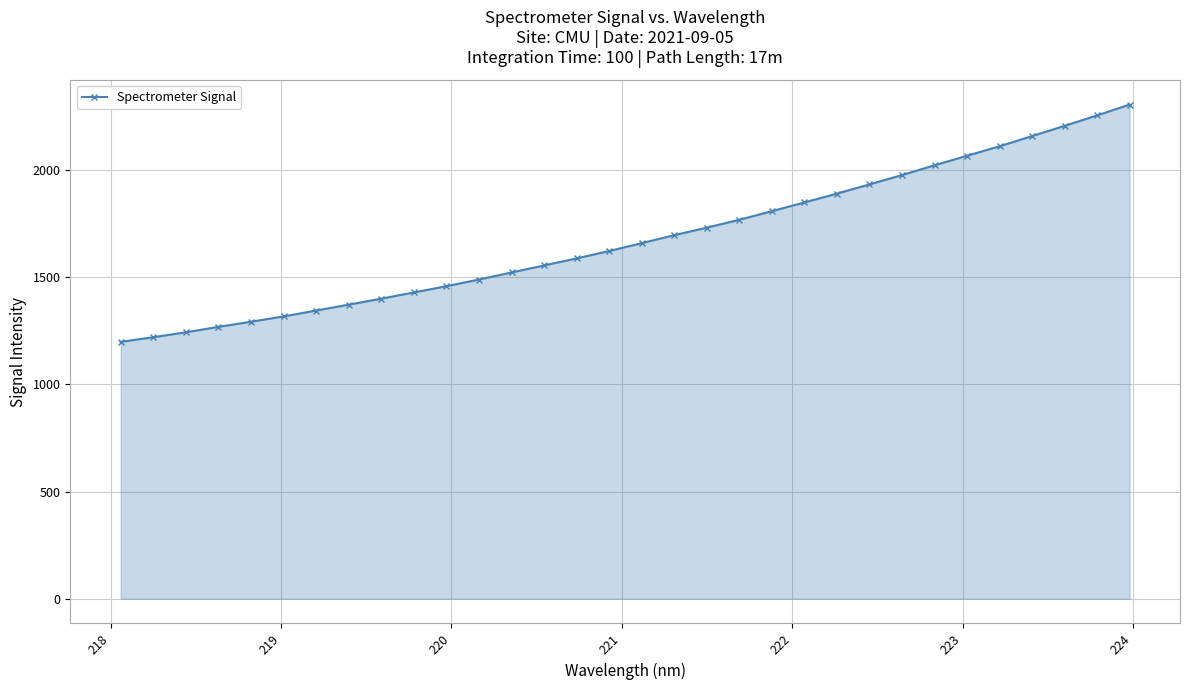

What is the minimum value shown in the chart?

1198.5